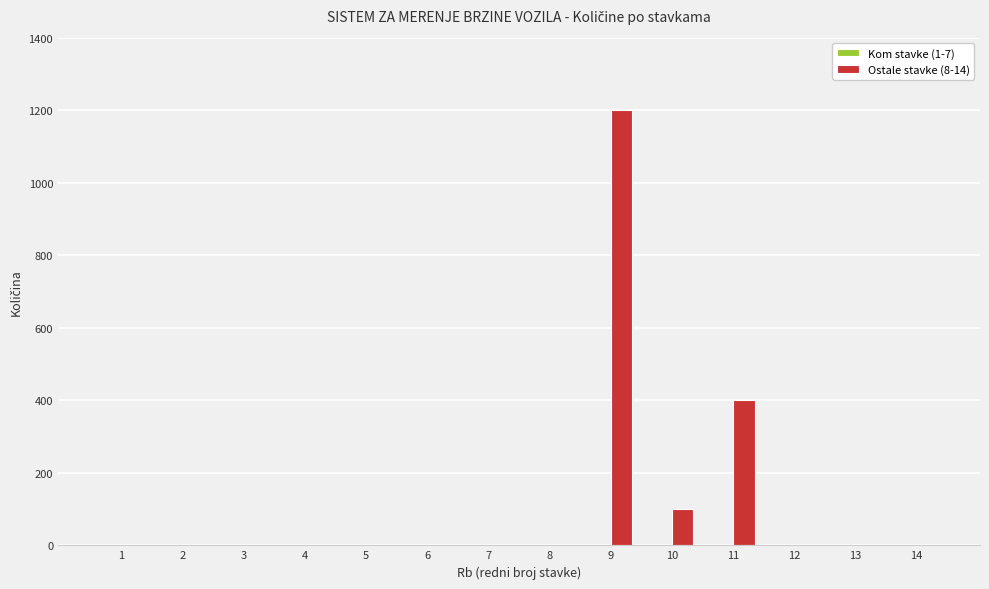

Which series has the widest spread of values?

Ostale stavke (8-14)